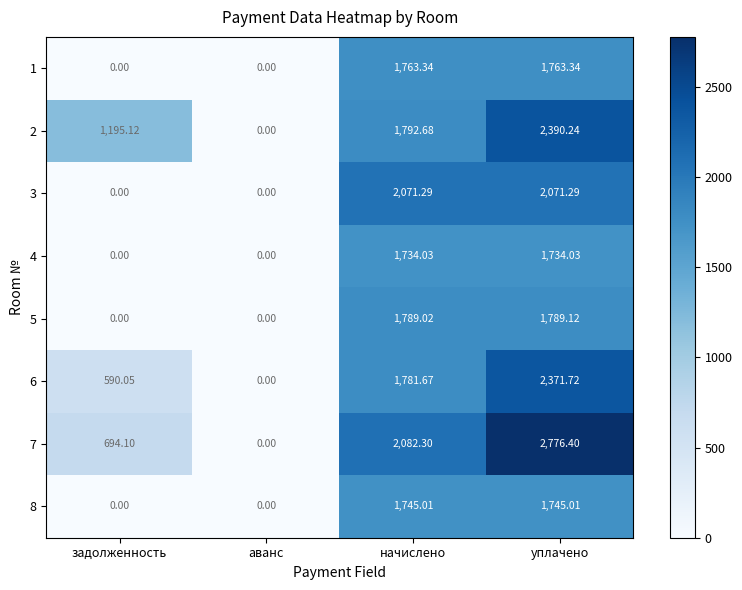

Which series changed the most between задолженность and аванс?

2